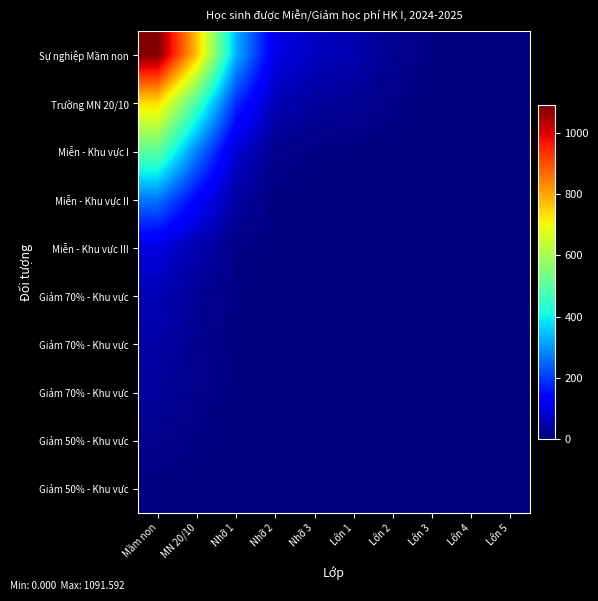

Between Lớn 1 and Lớn 2, which is larger?

Lớn 1